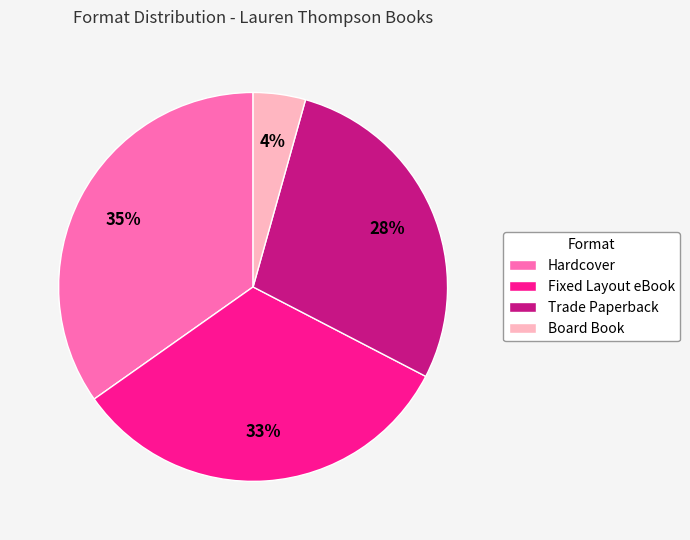

Which has a higher value, Board Book or Hardcover?

Hardcover